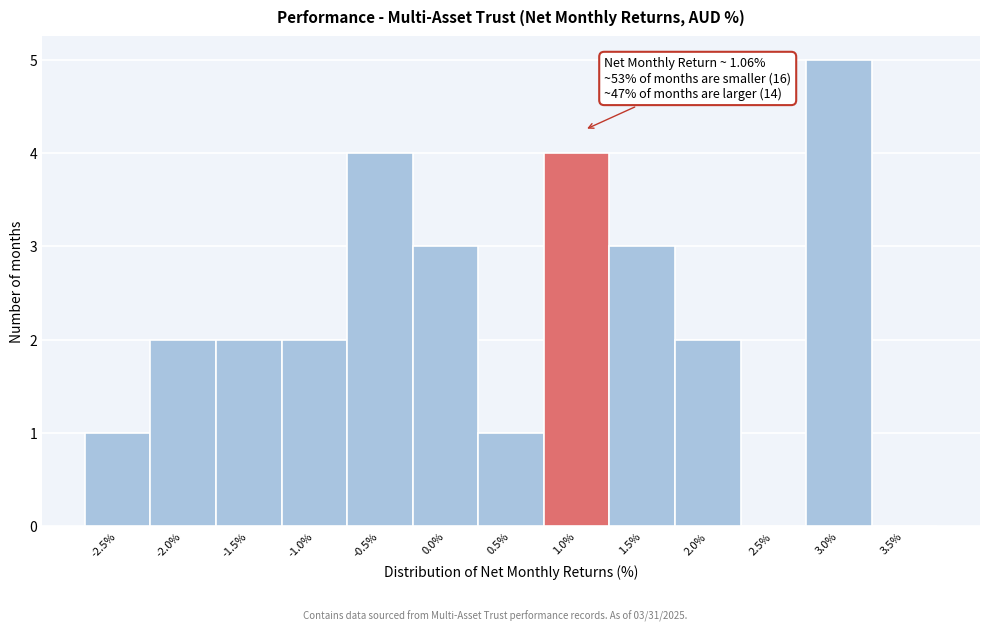

Reading left to right, list all the values displayed in this chart.

-2.5%=1	-2.0%=2	-1.5%=2	-1.0%=2	-0.5%=4	0.0%=3	0.5%=1	1.0%=4	1.5%=3	2.0%=2	2.5%=0	3.0%=5	3.5%=0